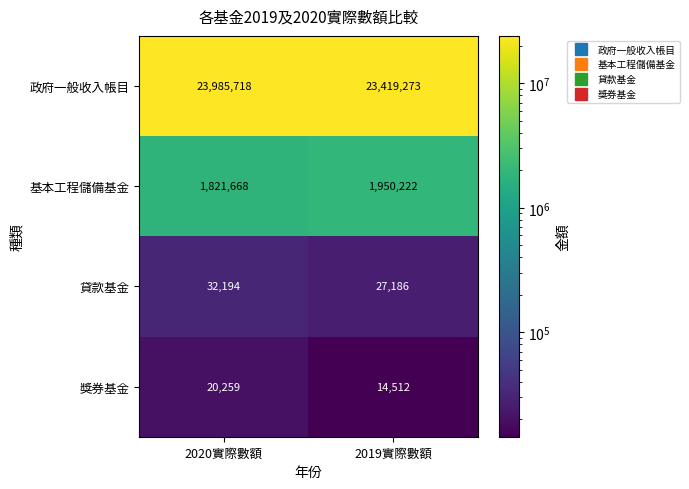

At which category is the sum across all series the highest?

2020實際數額